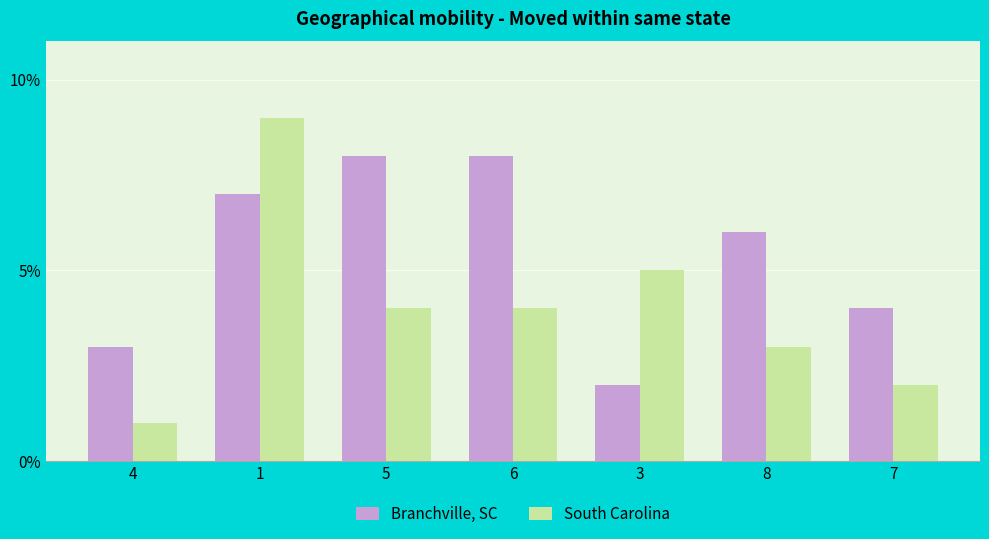

Reading left to right, list all the values displayed in this chart.

Branchville, SC: 4=3	1=7	5=8	6=8	3=2	8=6	7=4
South Carolina: 4=1	1=9	5=4	6=4	3=5	8=3	7=2